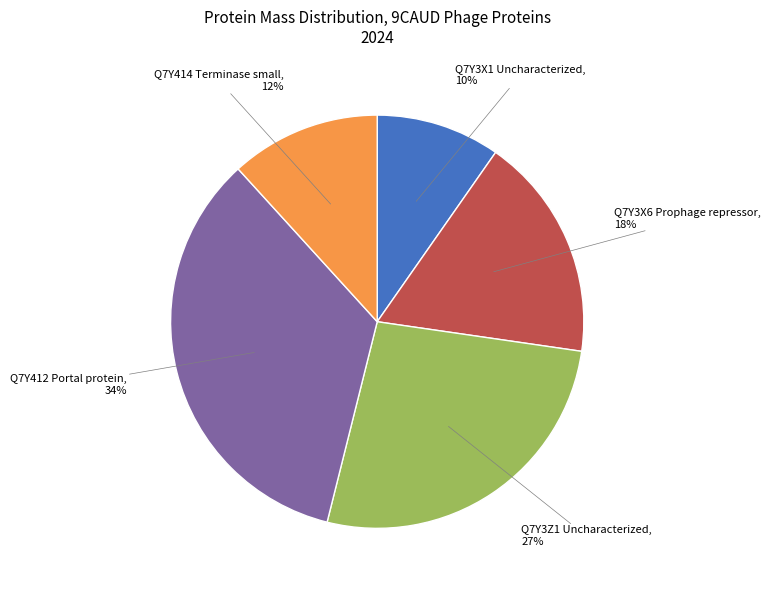

Does any single category account for the majority?

No